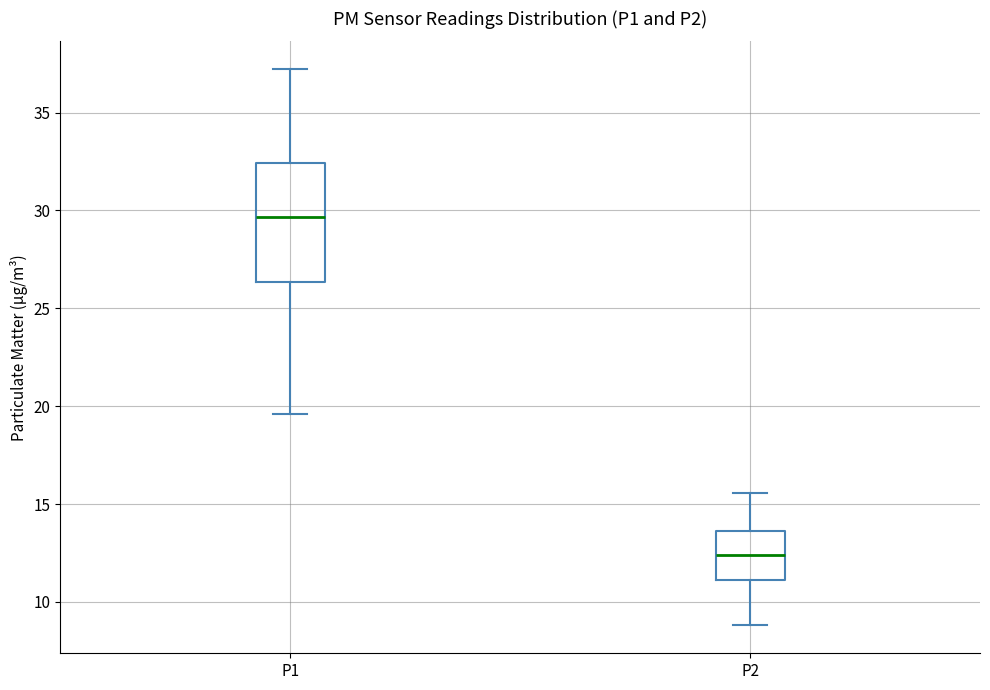

Comparing the boxes themselves (not the whiskers), which one is the tallest?

P1